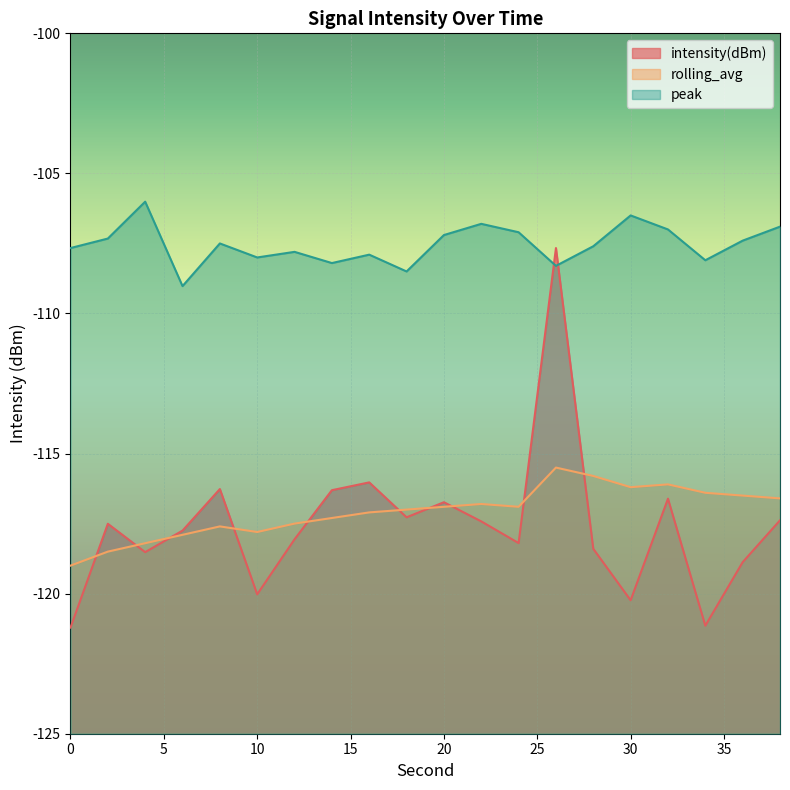

At which label does peak first exceed -107?

4